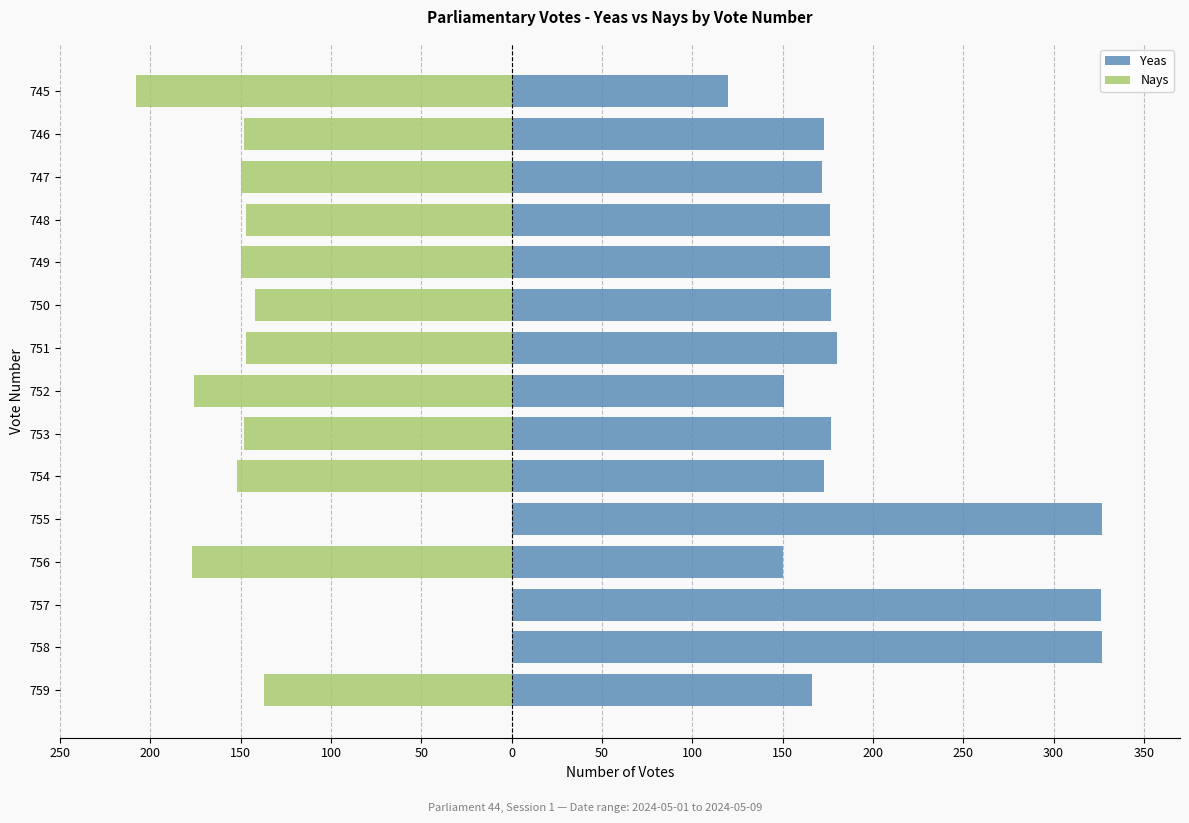

Is the value of Nays at 755 greater than the value of Yeas at 755?

No